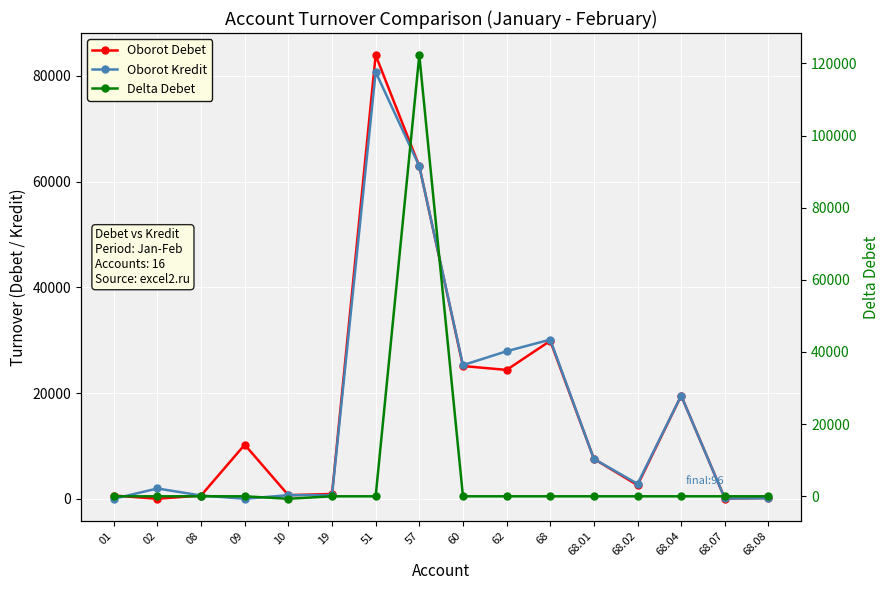

At how many categories does at least one series exceed 118196?

1